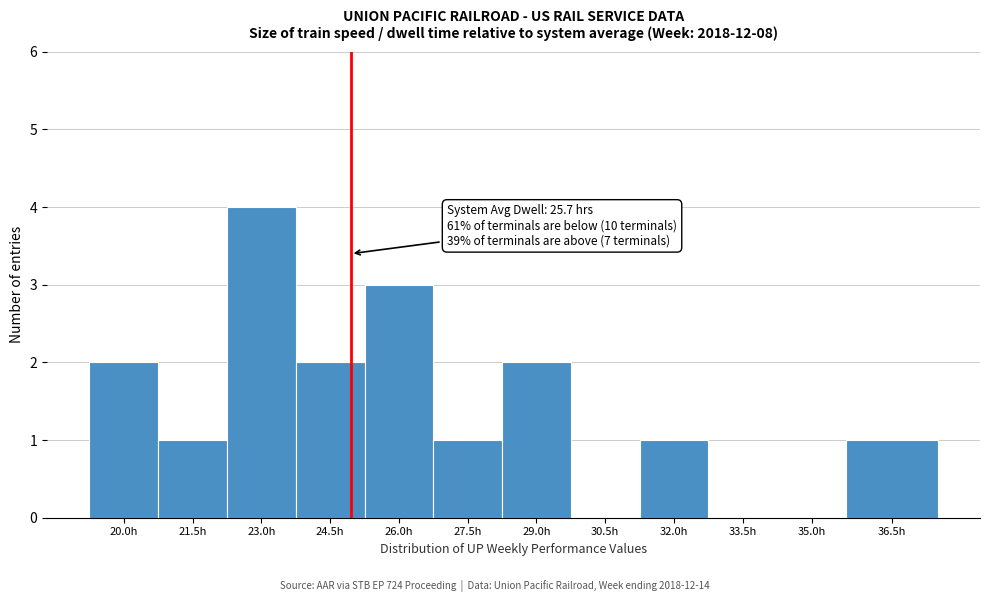

Reading right to left, what are all the values shown in this chart?

36.5h=1	35.0h=0	33.5h=0	32.0h=1	30.5h=0	29.0h=2	27.5h=1	26.0h=3	24.5h=2	23.0h=4	21.5h=1	20.0h=2